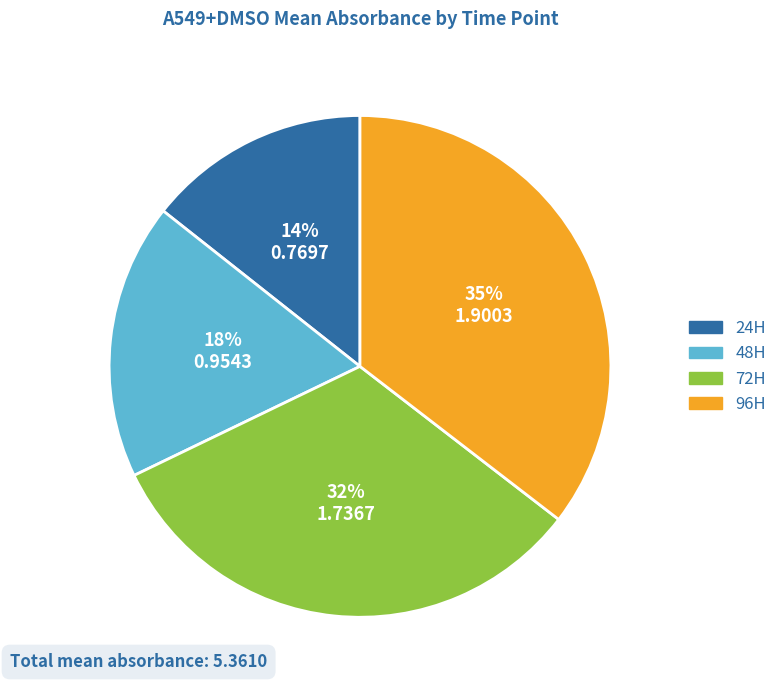

To the nearest percent, what is the average slice percentage?

25%